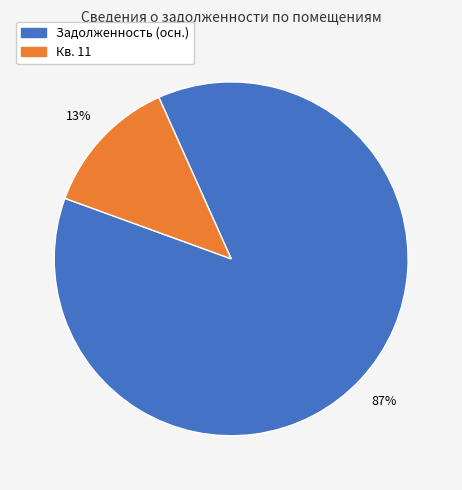

Is there any slice that represents more than half of the pie?

Yes